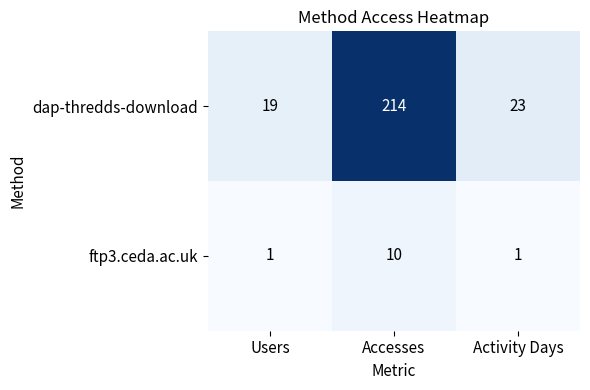

Reading left to right, list all the values displayed in this chart.

dap-thredds-download: 19	214	23
ftp3.ceda.ac.uk: 1	10	1